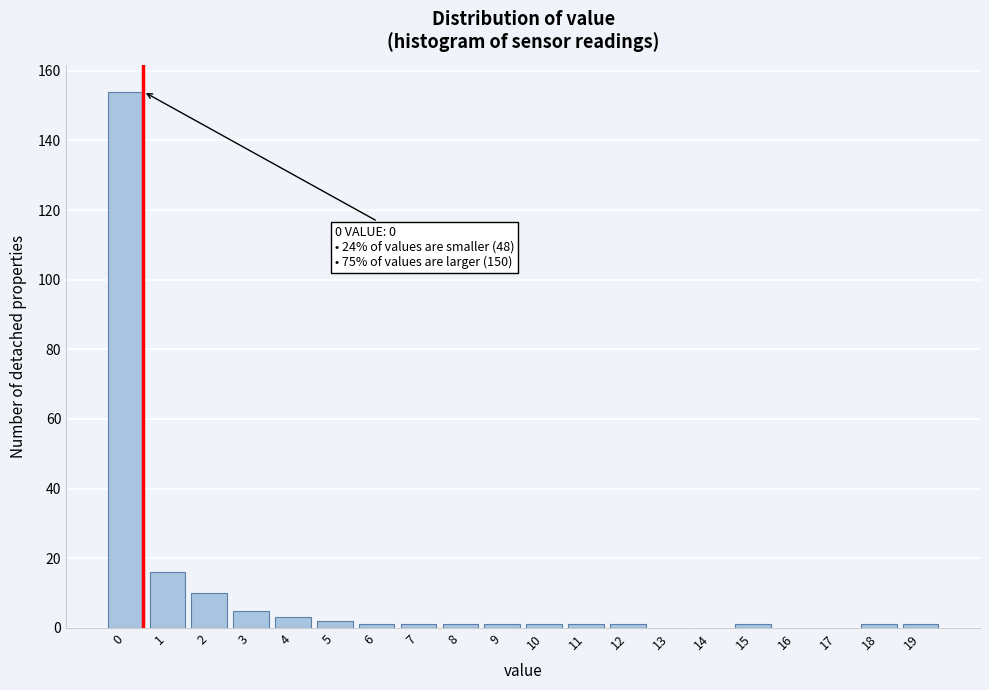

Reading left to right, list all the values displayed in this chart.

0=154	1=16	2=10	3=5	4=3	5=2	6=1	7=1	8=1	9=1	10=1	11=1	12=1	13=0	14=0	15=1	16=0	17=0	18=1	19=1